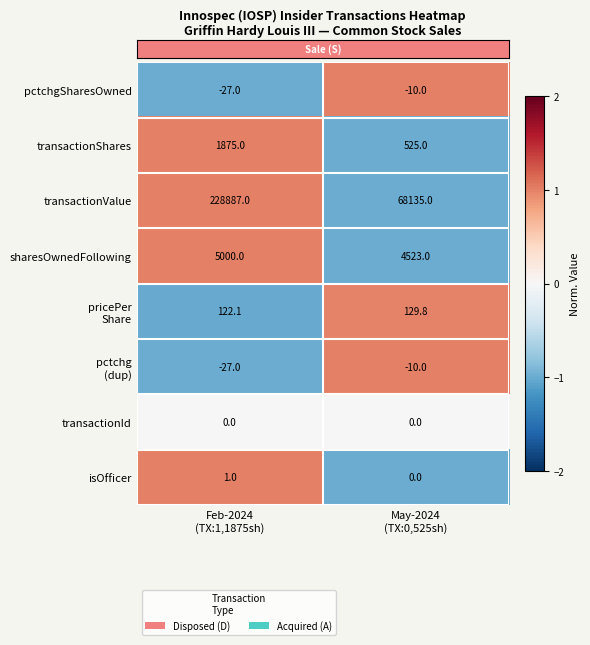

What is the difference between the maximum and minimum values in the isOfficer series?

1.0